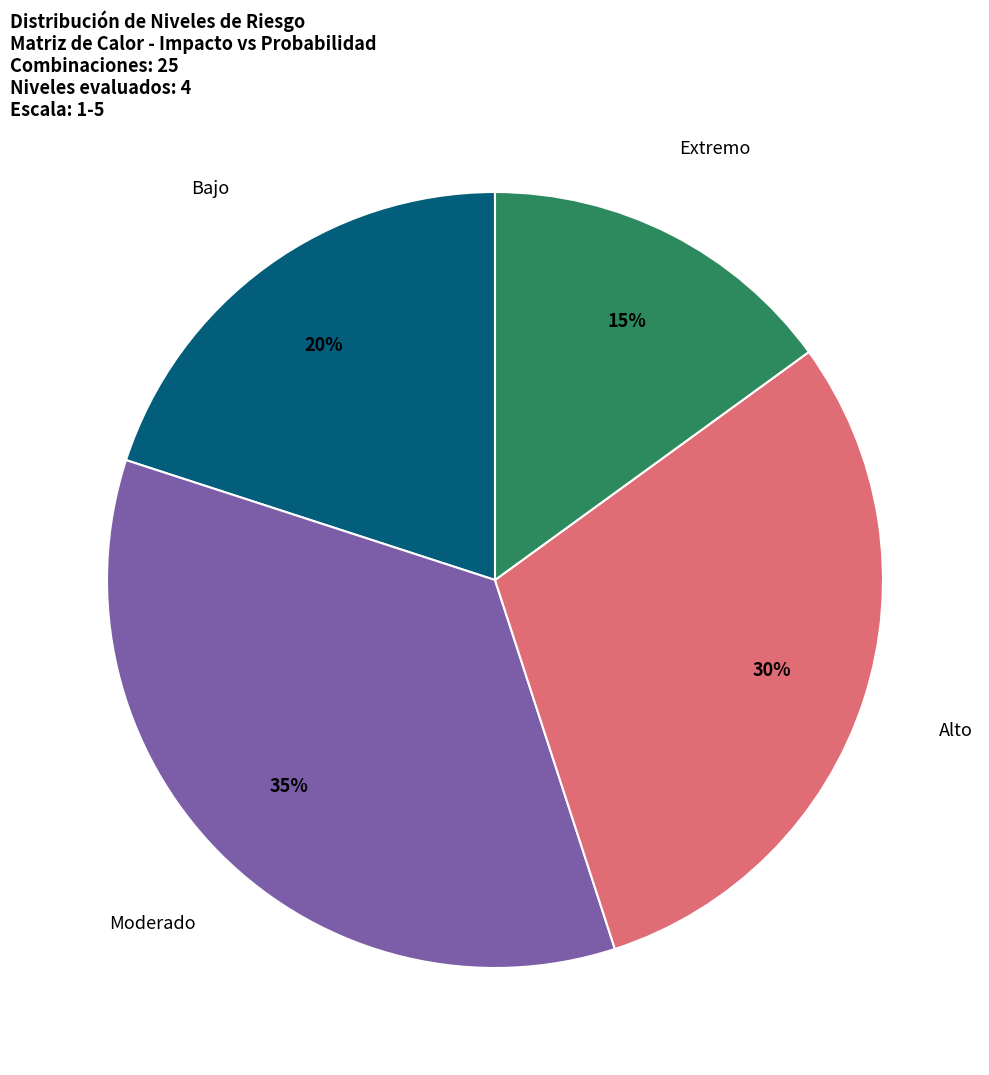

Is the sum of Extremo and Bajo greater than half?

No